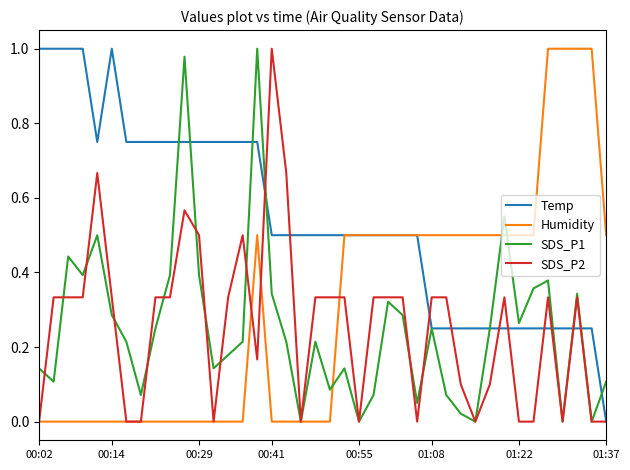

Is it true that Humidity equals 0.7 at 01:37?

False